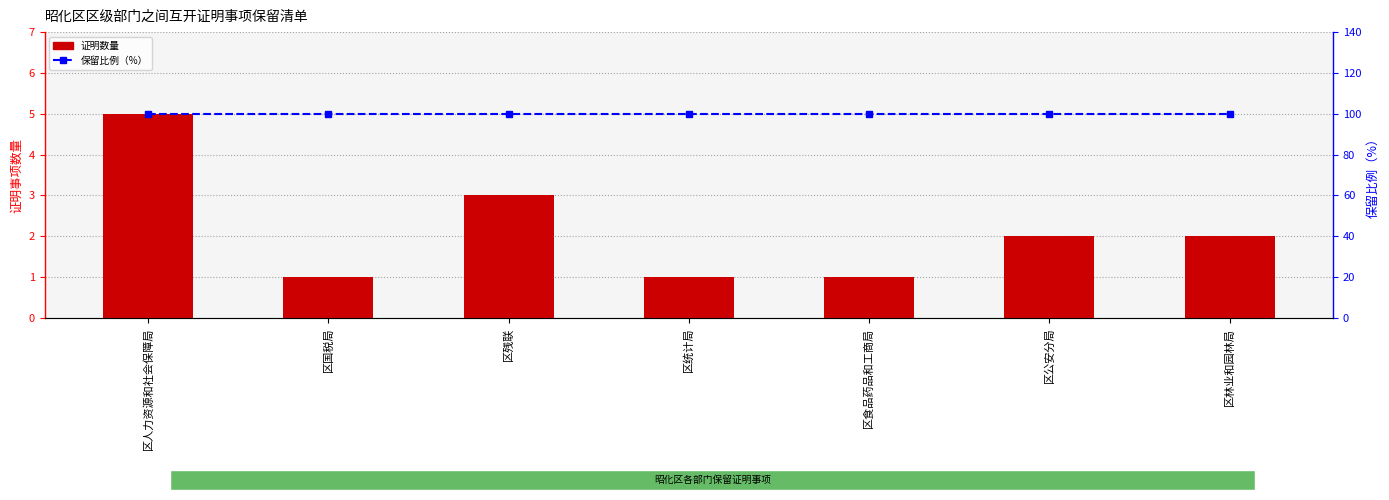

What is the sum of all 保留比例（%） values?

700